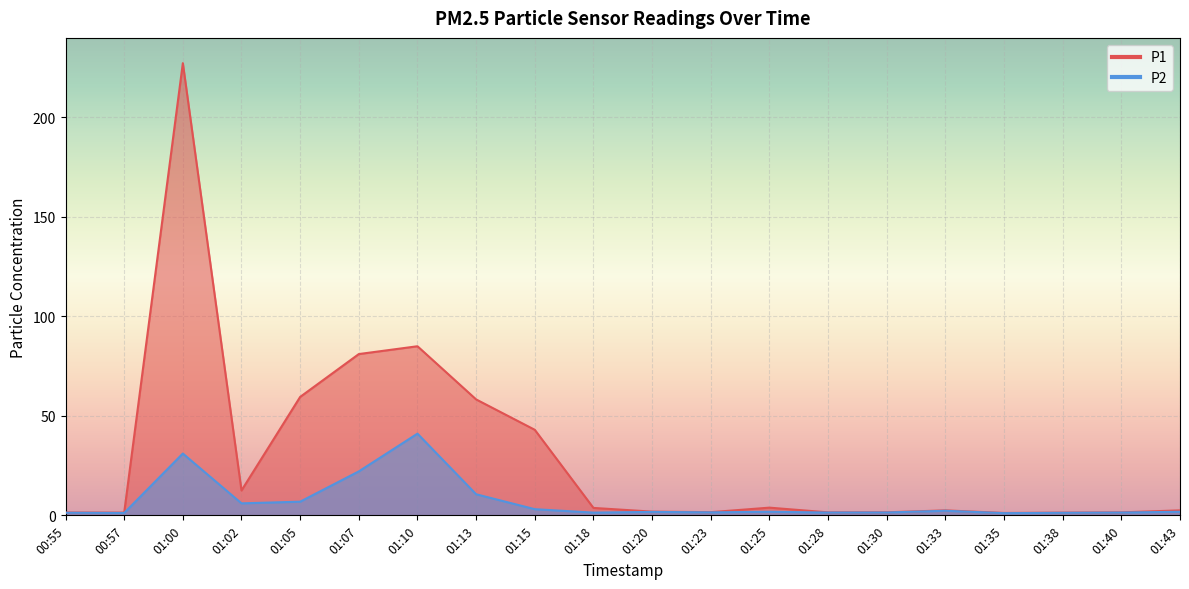

The P2 series shows 1.6 at 01:35. True or false?

False